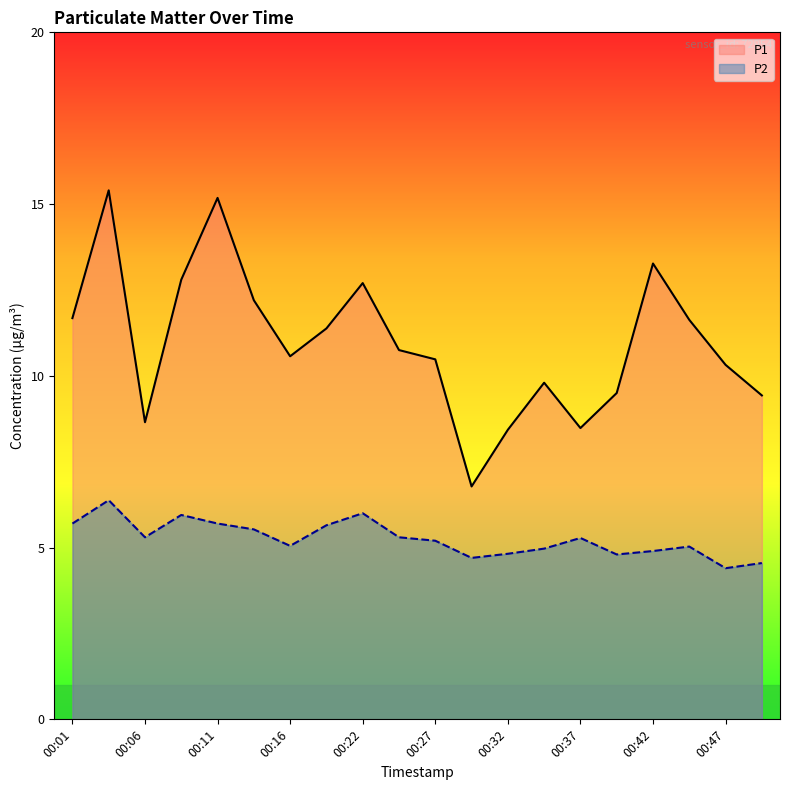

True or false: P1 has more than 1 points higher than both neighbors.

True